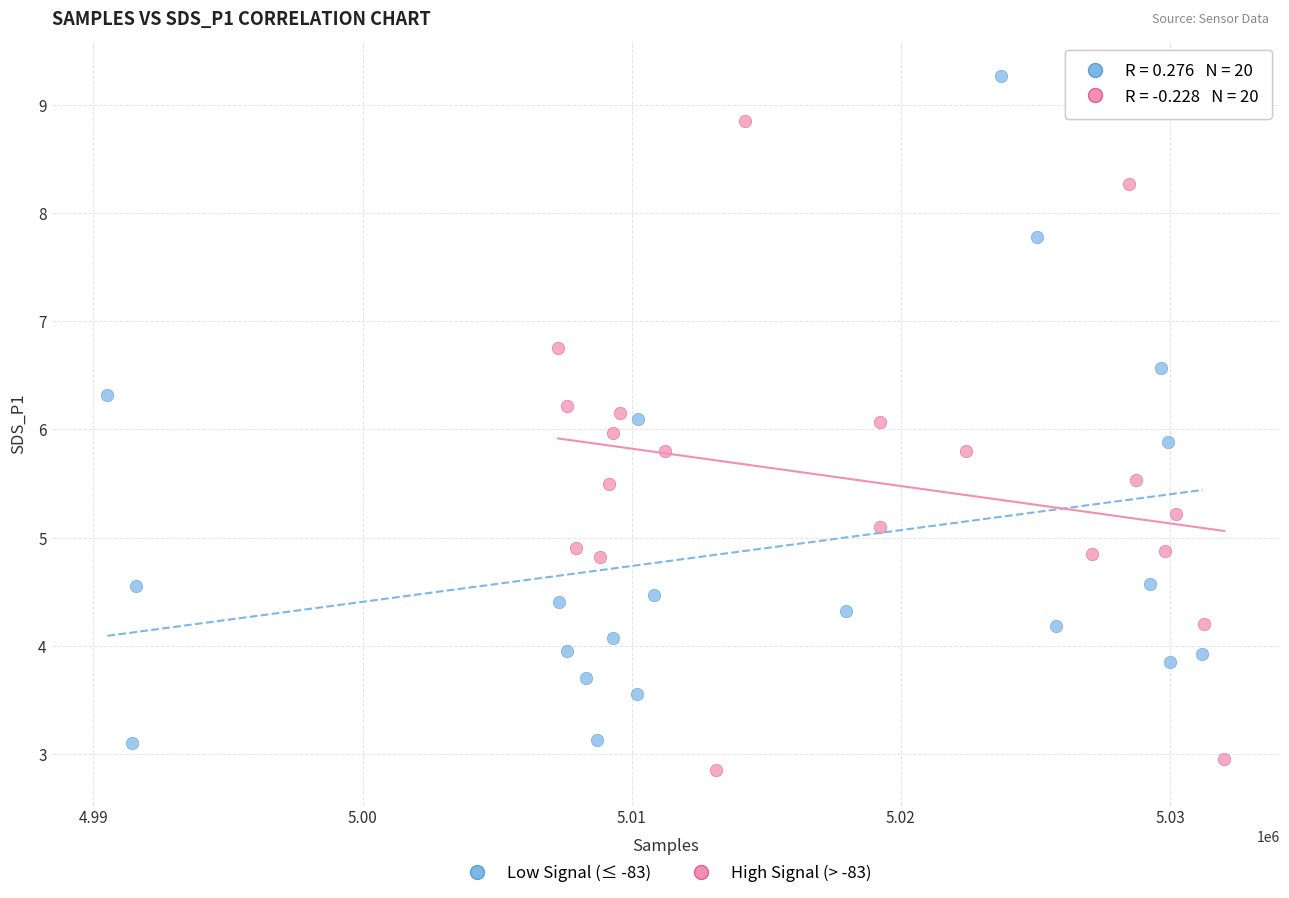

Which series reaches the maximum Y coordinate?

Low Signal (≤ -83)